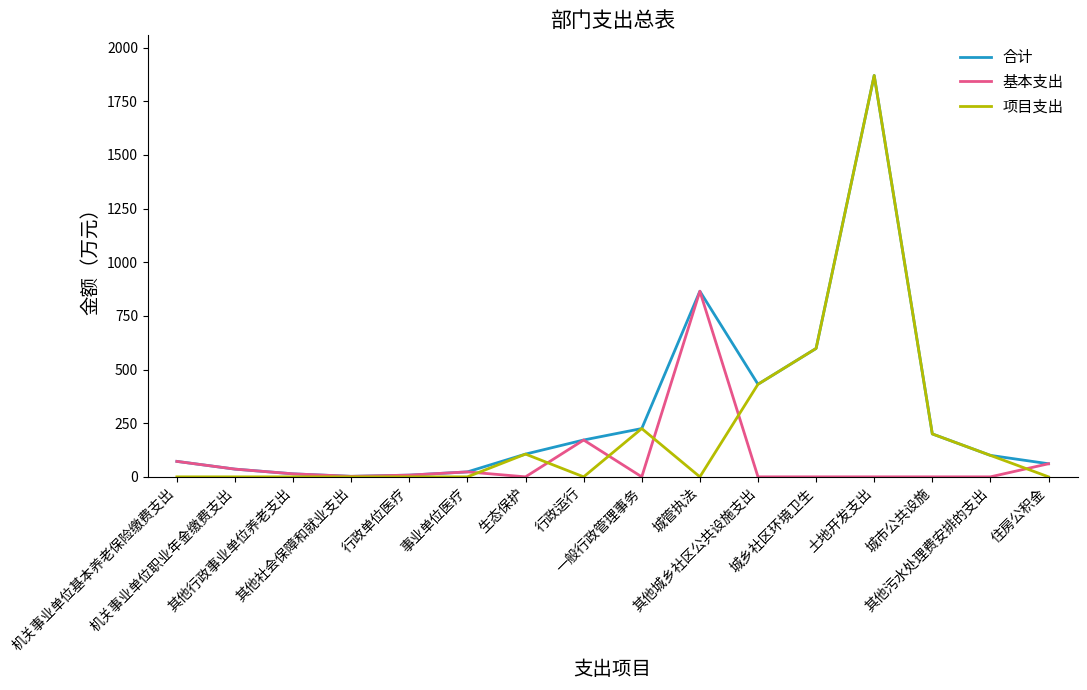

What is the difference between the highest and lowest values at 一般行政管理事务?

225.0